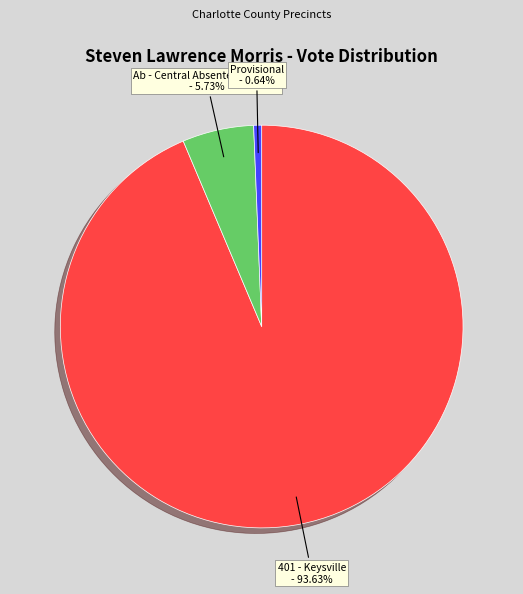

Rank the categories by value from highest to lowest.

401 - Keysville, Ab - Central Absentee Precinct, Provisional